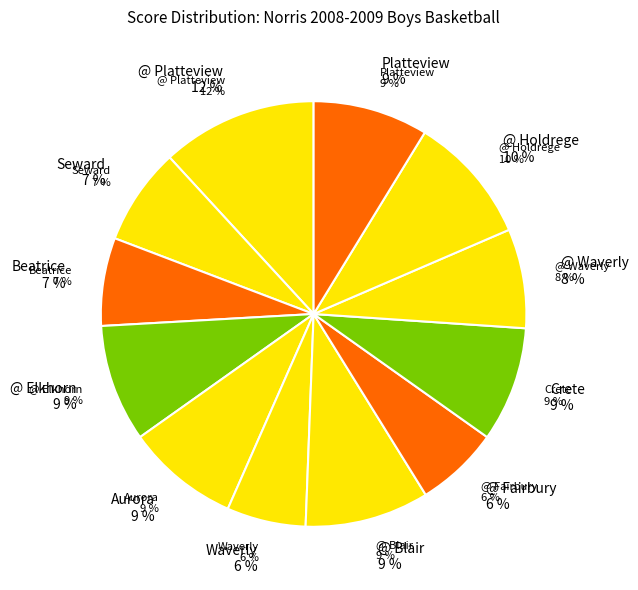

What percentage is NOT represented by Beatrice?

93.3%